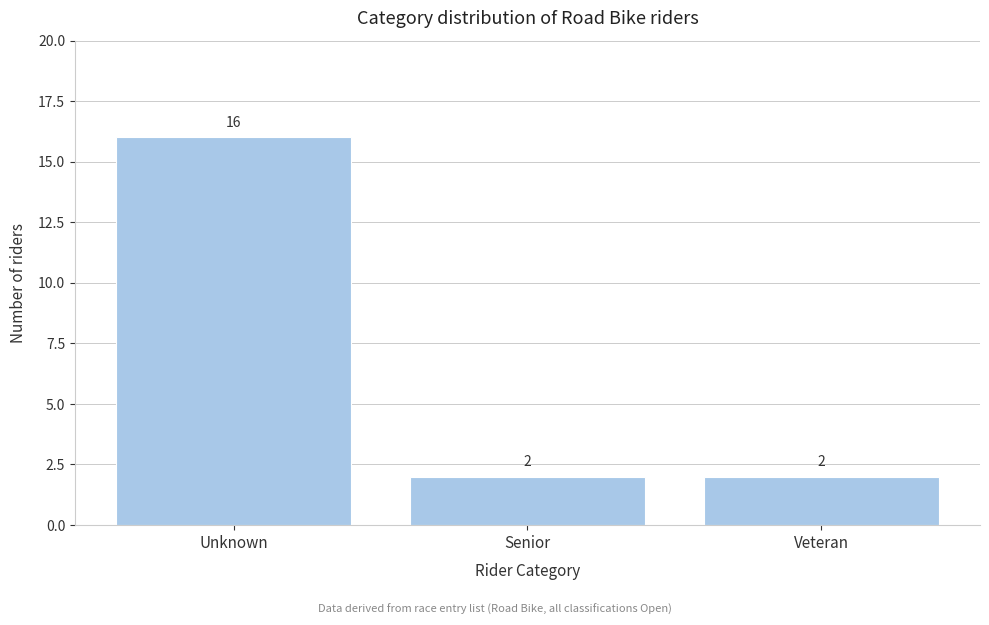

Reading left to right, what are all the values shown in this chart?

16	2	2